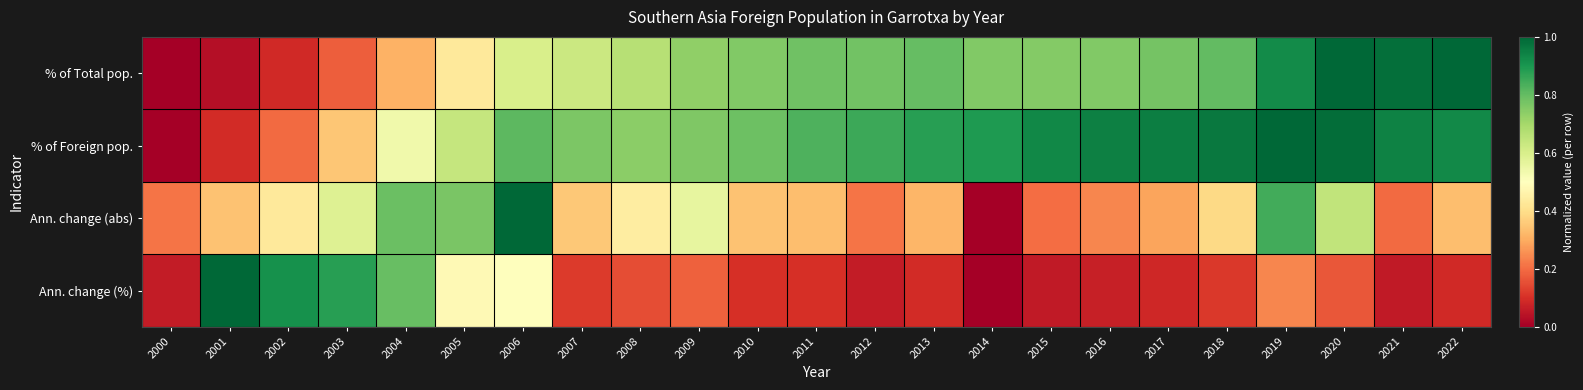

What is the maximum value shown in the chart?

1.0